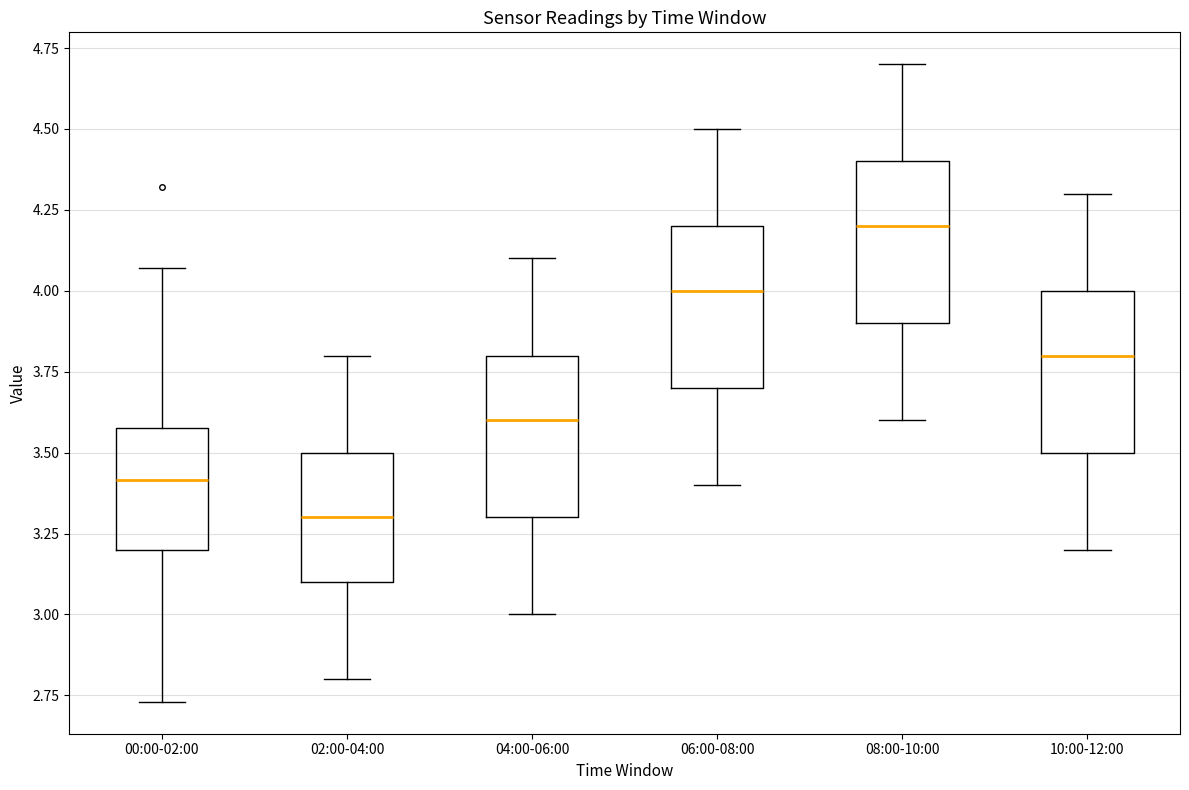

Which box has the highest median line?

08:00-10:00